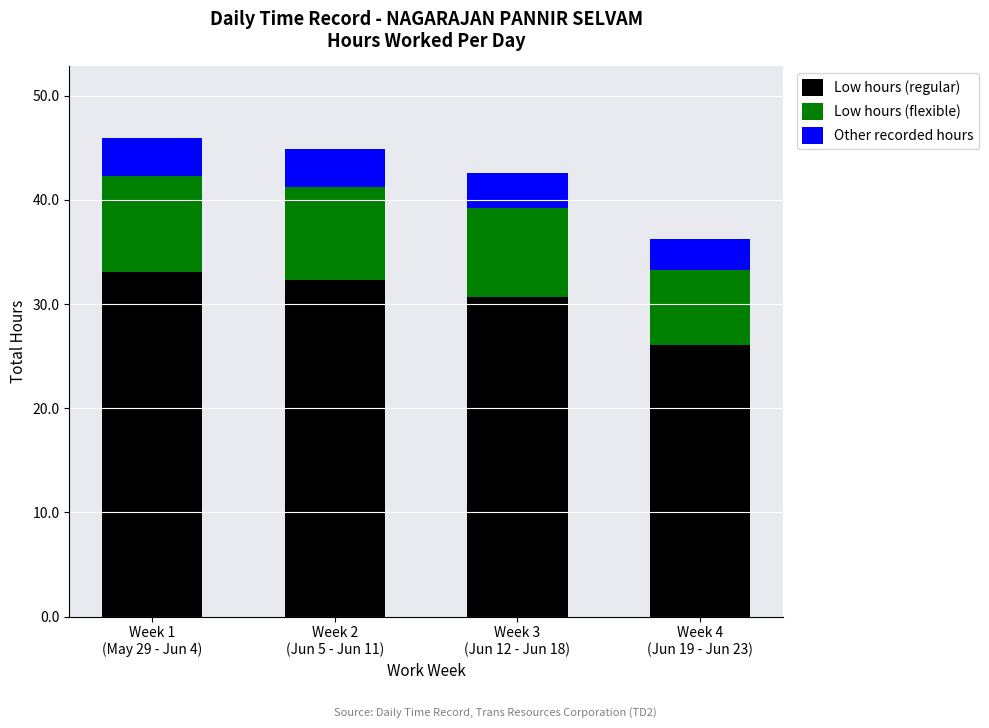

What is the difference between the maximum and minimum values in the Low hours (regular) series?

7.0